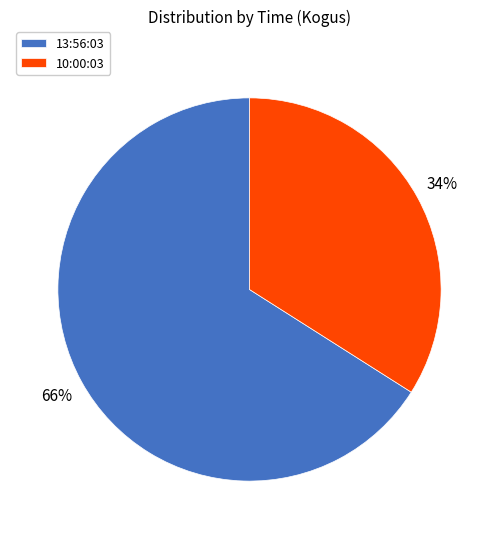

The 10:00:03 slice represents 22% of the pie. True or false?

False